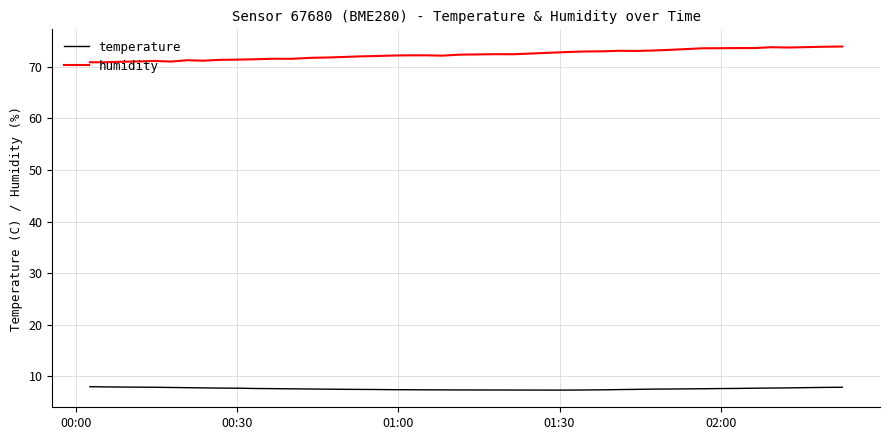

What is the difference between the maximum and minimum values in the humidity series?

3.1